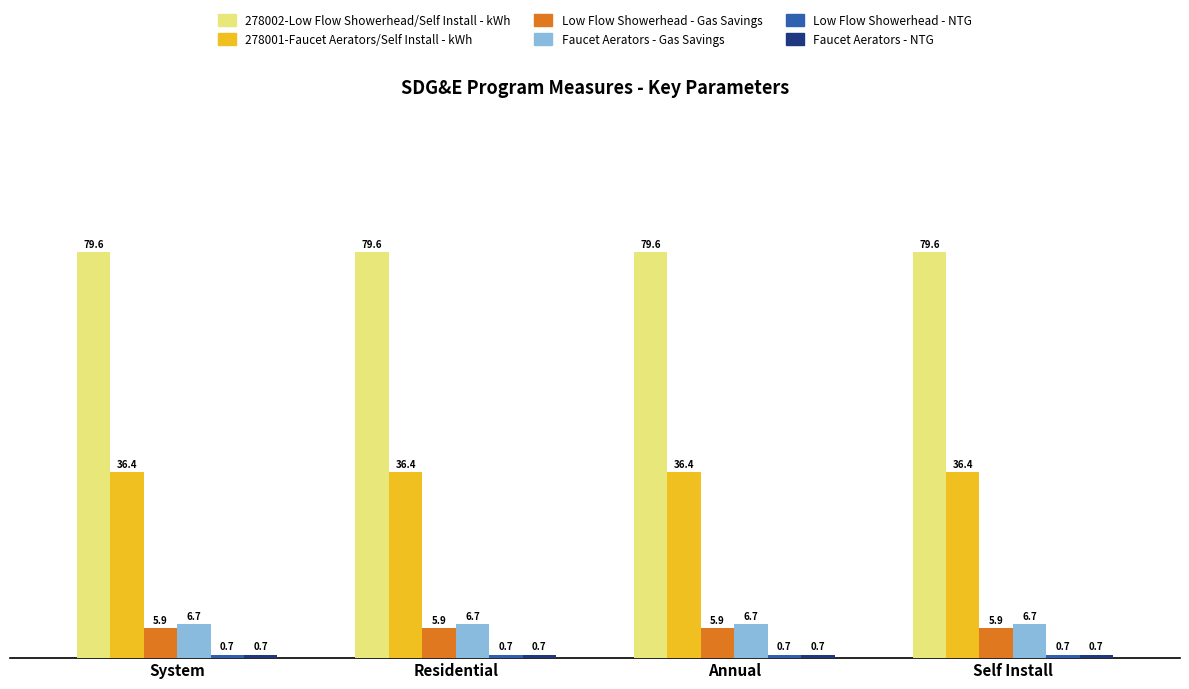

The value of Faucet Aerators - Gas Savings at System is 2.1. True or false?

False